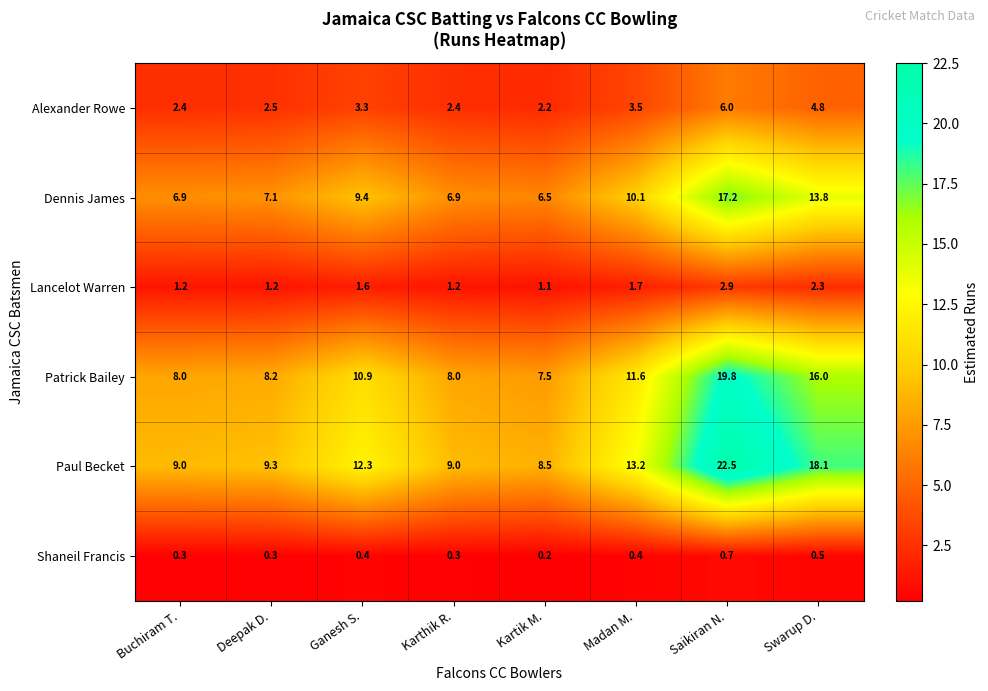

True or false: Lancelot Warren has a value of 1.6 at Ganesh S..

True